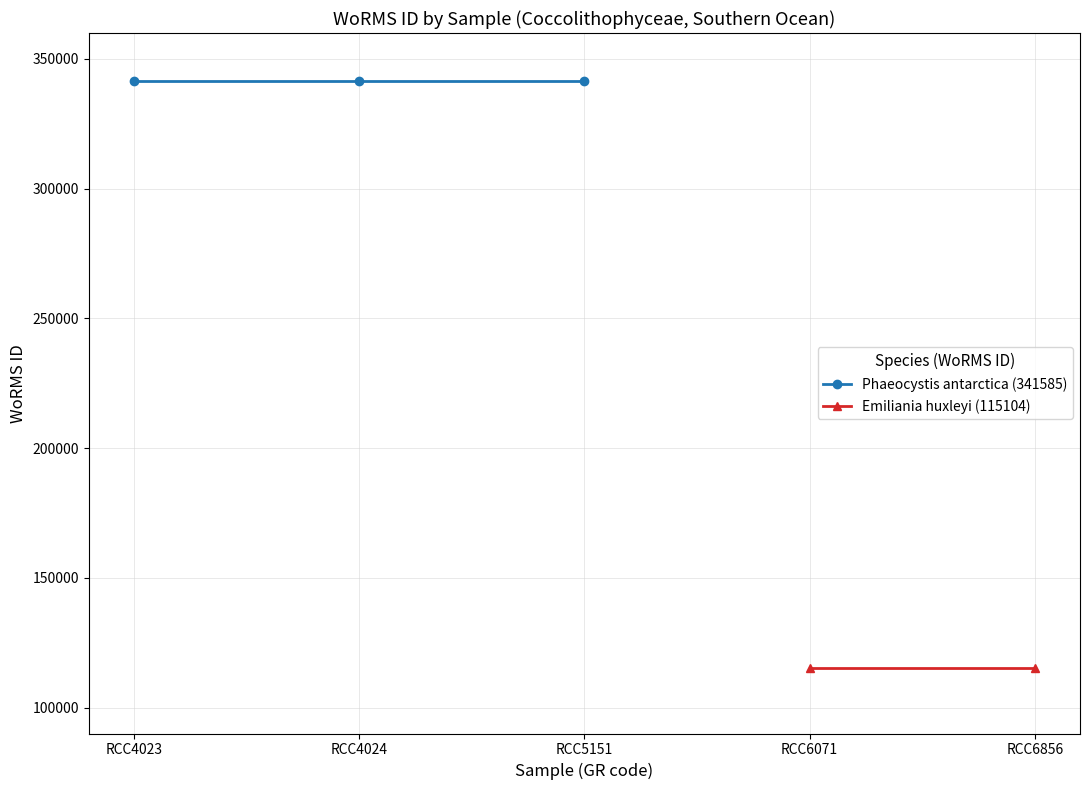

True or false: Phaeocystis antarctica (341585) and Emiliania huxleyi (115104) cross at least once.

False